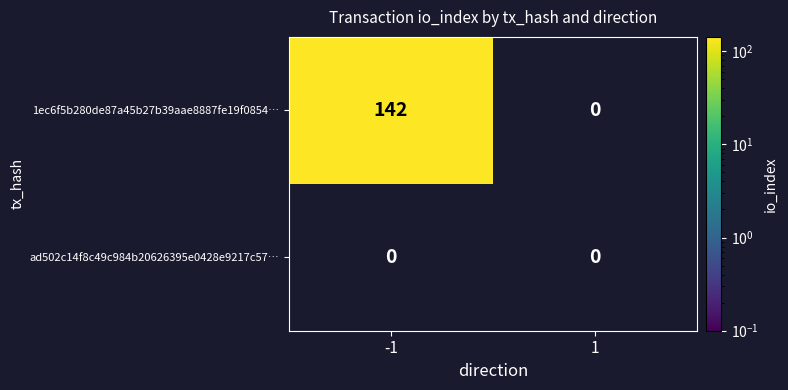

What is the approximate value of 1ec6f5b280de87a45b27b39aae8887fe19f0854… at -1, to the nearest 5?

140